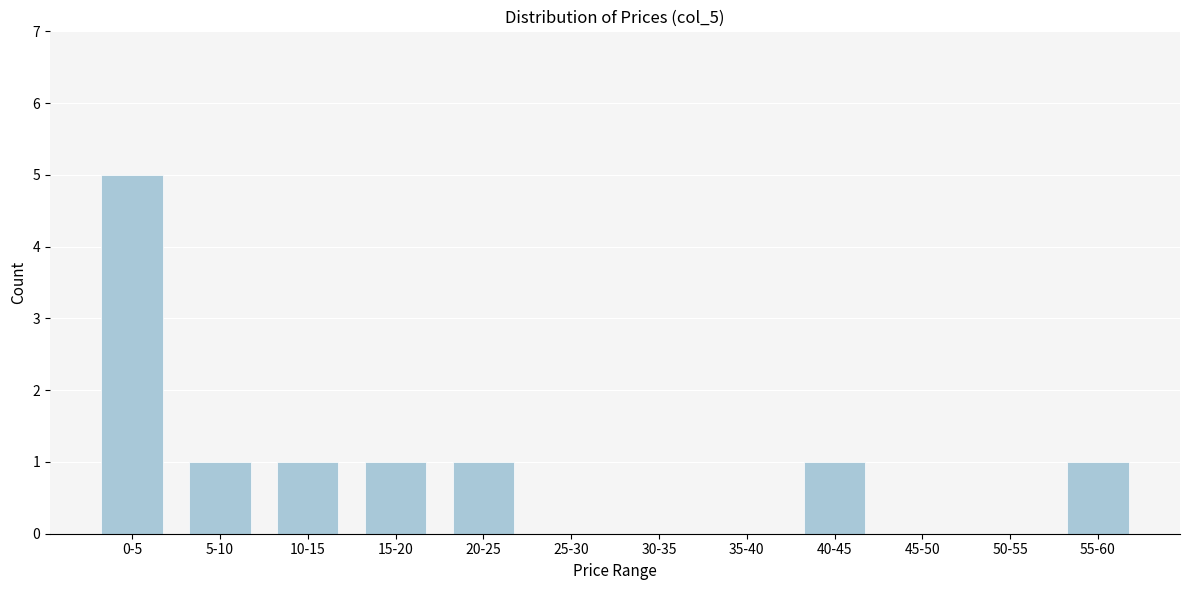

Reading right to left, list all the values displayed in this chart.

55-60=1	50-55=0	45-50=0	40-45=1	35-40=0	30-35=0	25-30=0	20-25=1	15-20=1	10-15=1	5-10=1	0-5=5